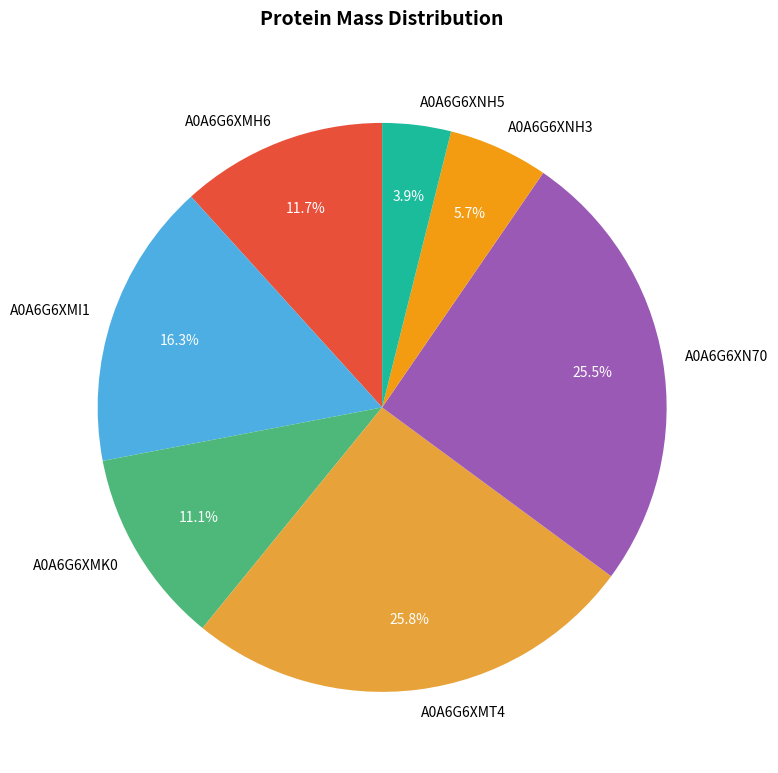

To the nearest percent, what is the difference between the largest and smallest slice percentages?

22%